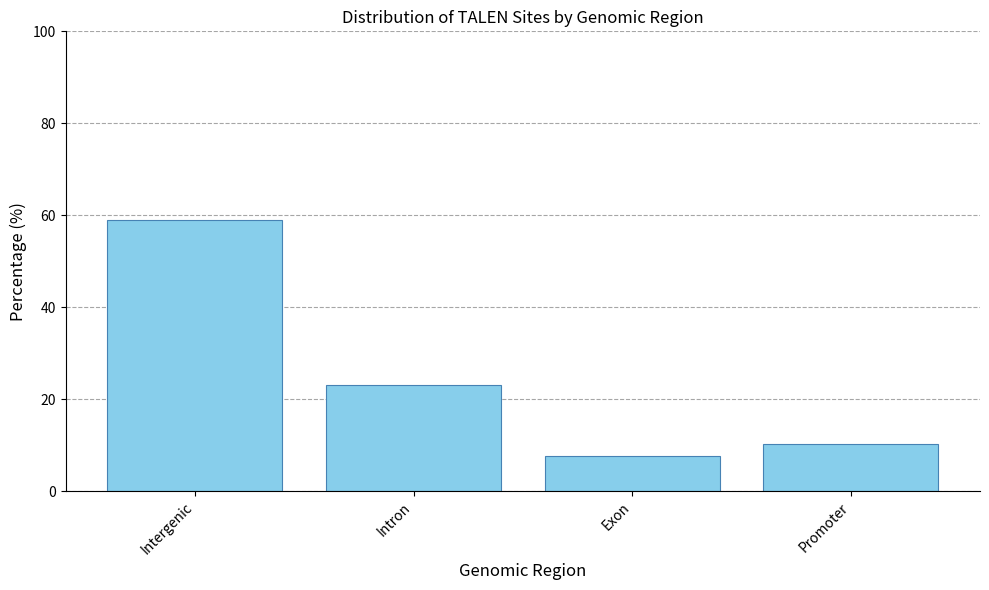

What is the greatest value displayed?

59.0